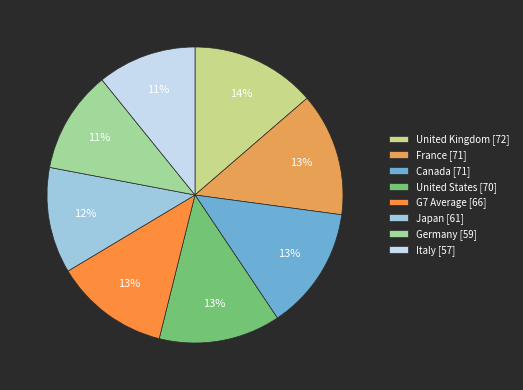

Which slice is the largest?

United Kingdom